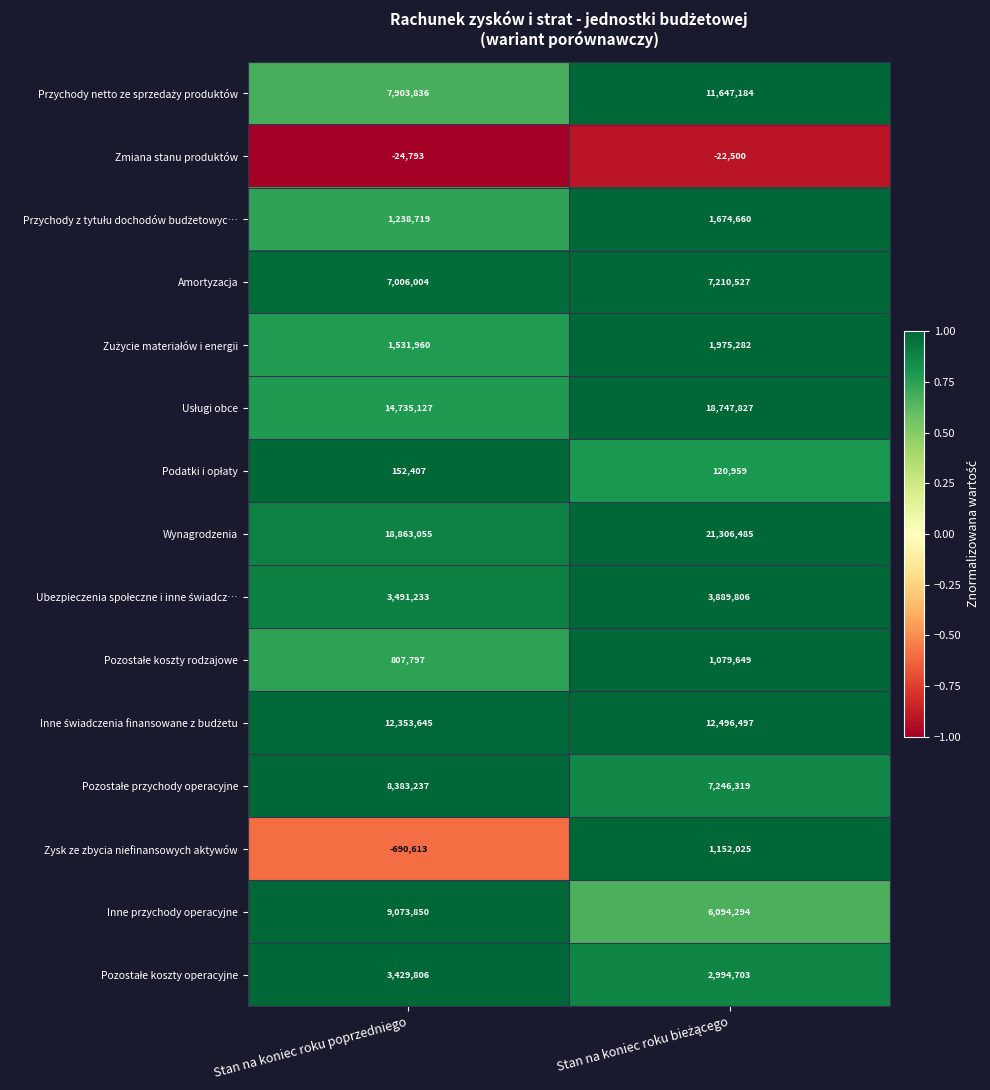

What is the greatest value displayed?

21306485